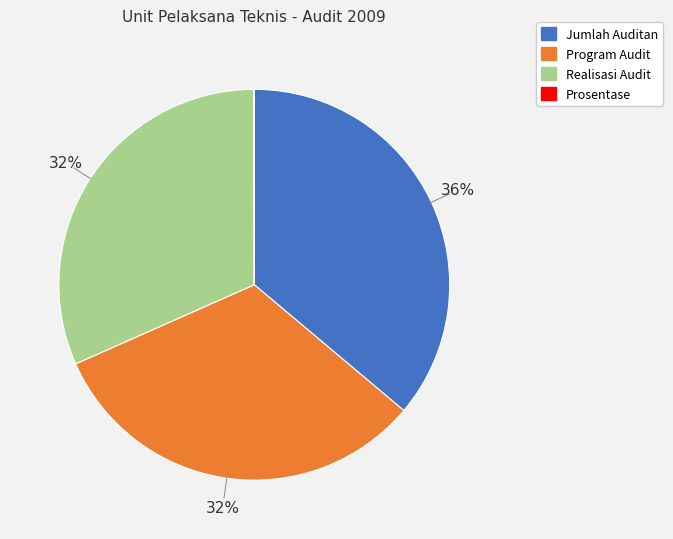

Which slice is the largest?

Jumlah Auditan